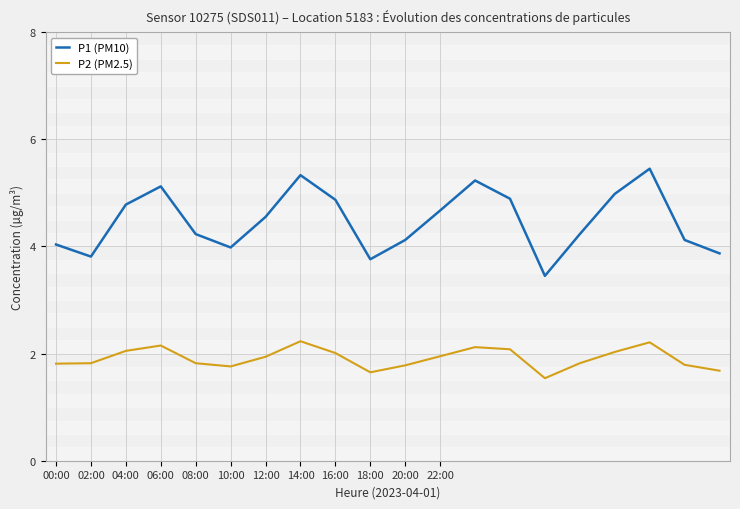

Which series has the largest total across all categories?

P1 (PM10)